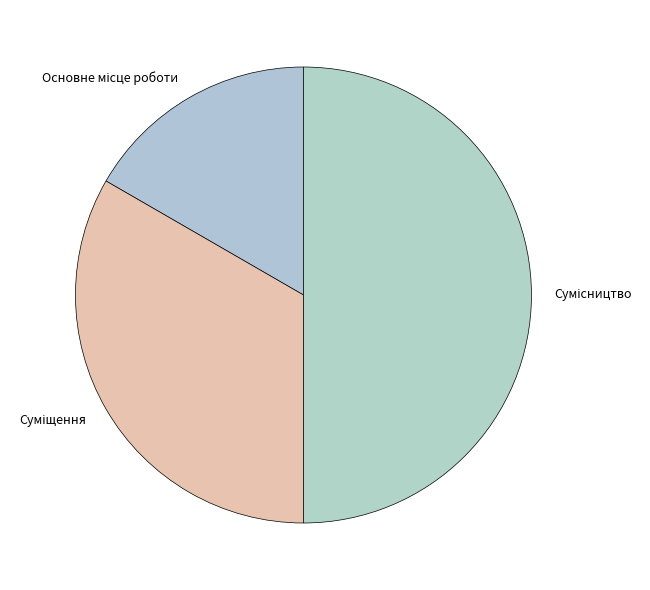

To the nearest percent, what portion does Основне місце роботи represent?

17%